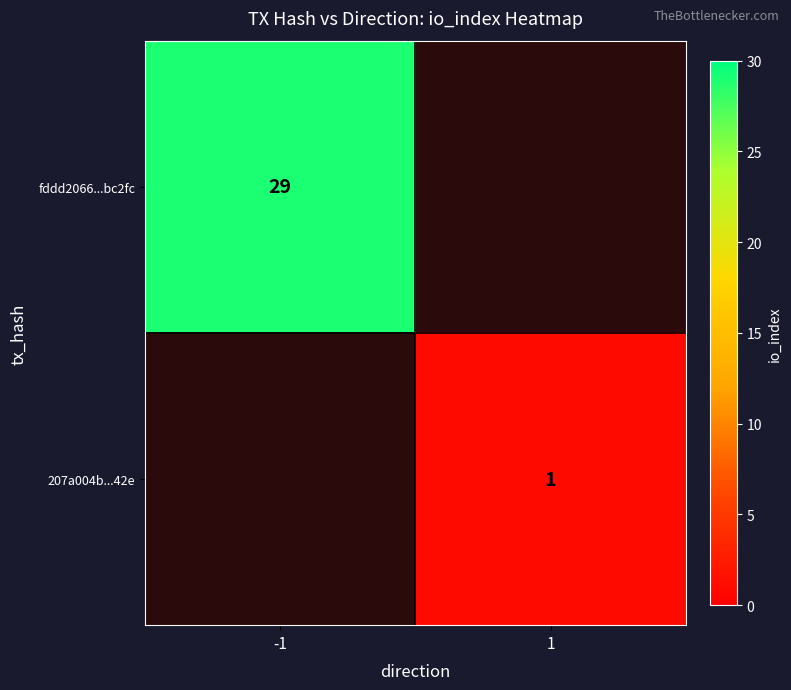

Is it true that 207a004b...42e equals 1 at 1?

True